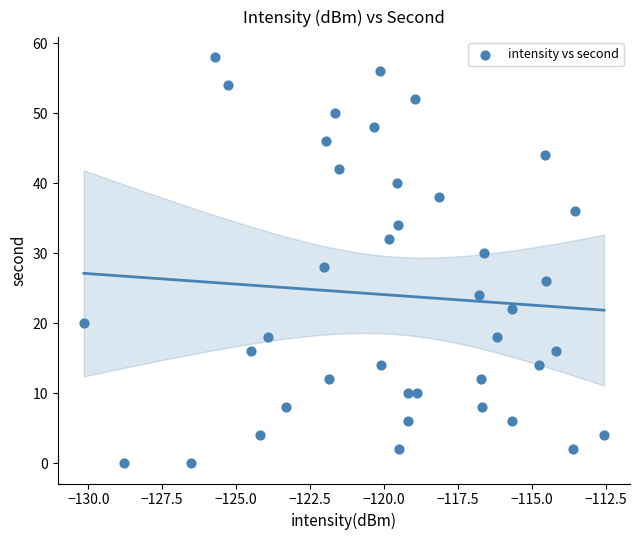

What is the range of Y values (max minus min)?

58